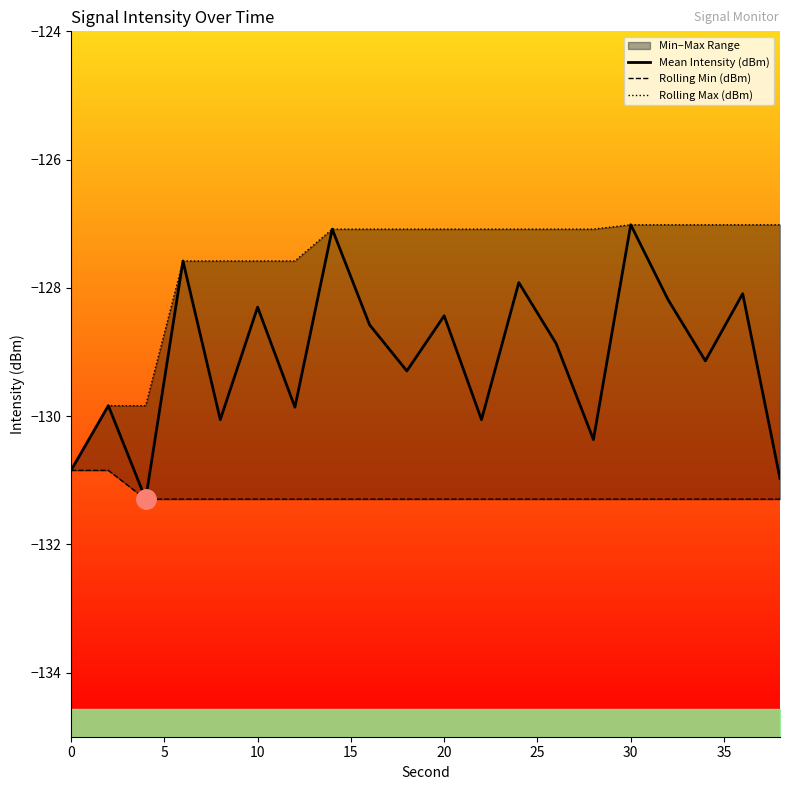

Which series has the largest range (max minus min)?

Mean Intensity (dBm)